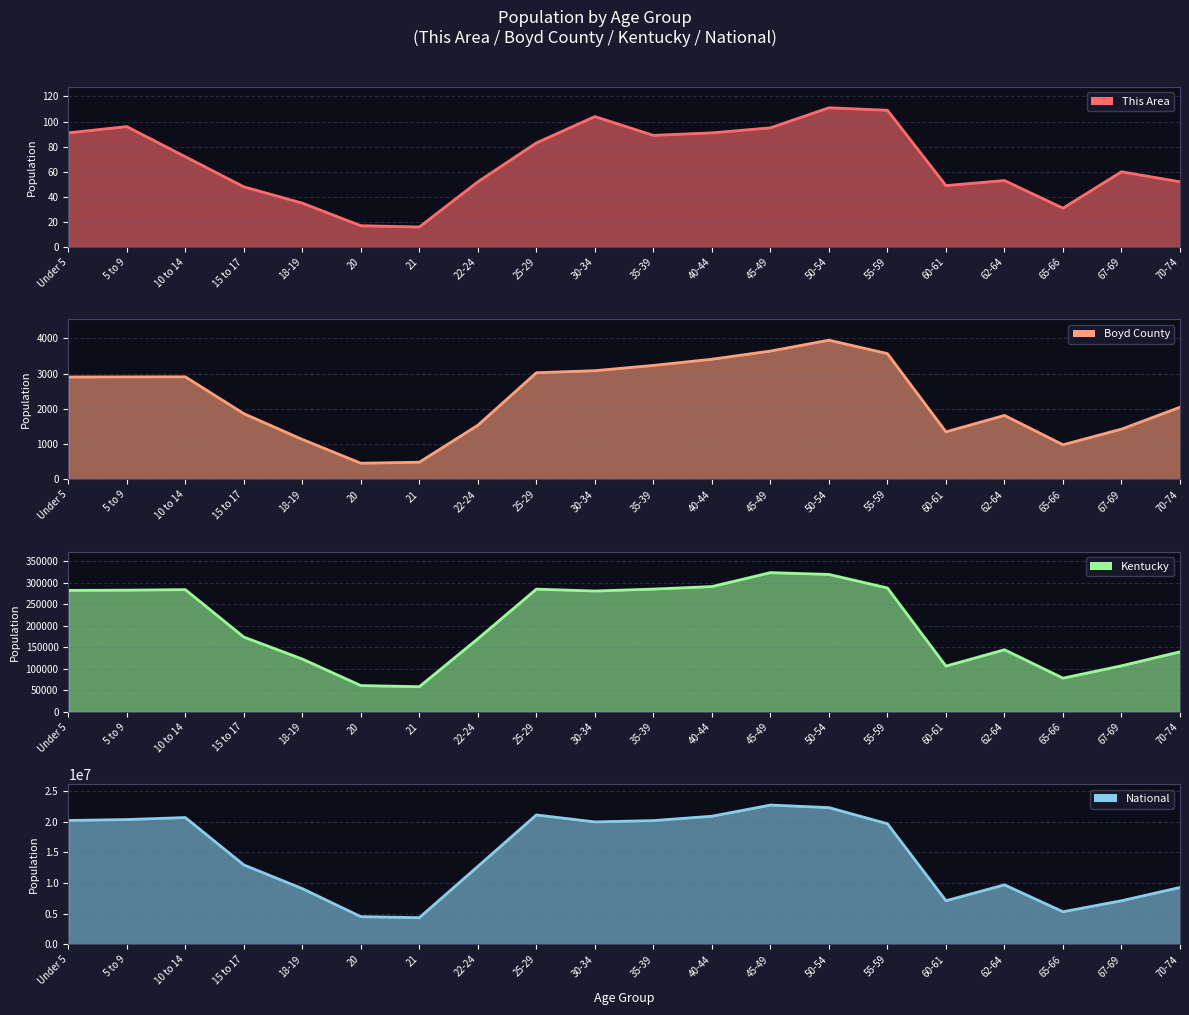

Where does the Boyd County series first go above 2906?

5 to 9